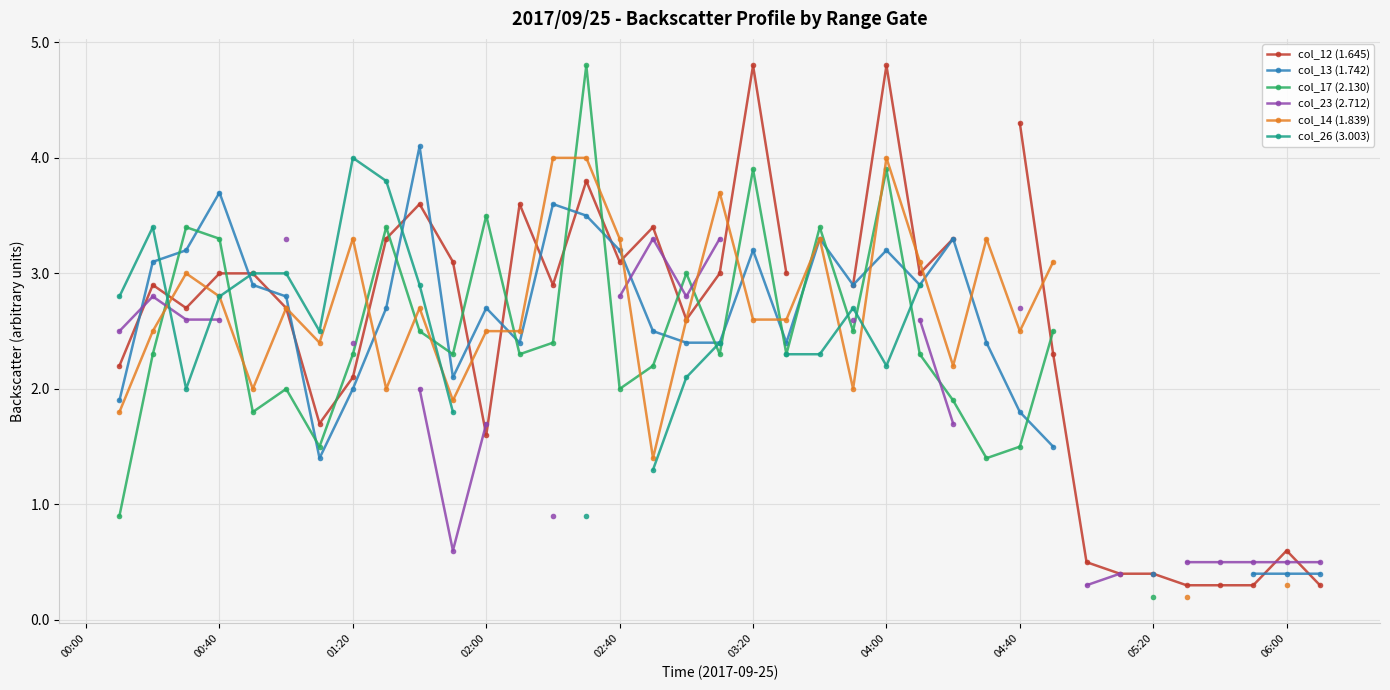

True or false: col_14 (1.839) has more than 0 points higher than both neighbors.

True